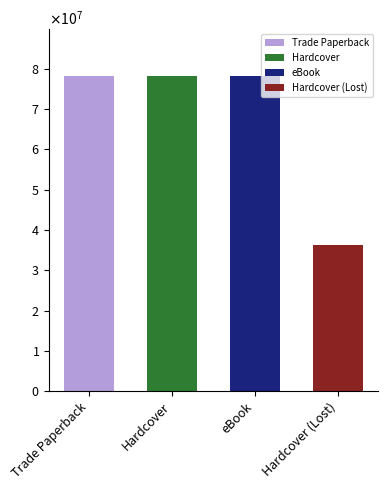

At which category does the chart reach its peak across all series?

Trade Paperback